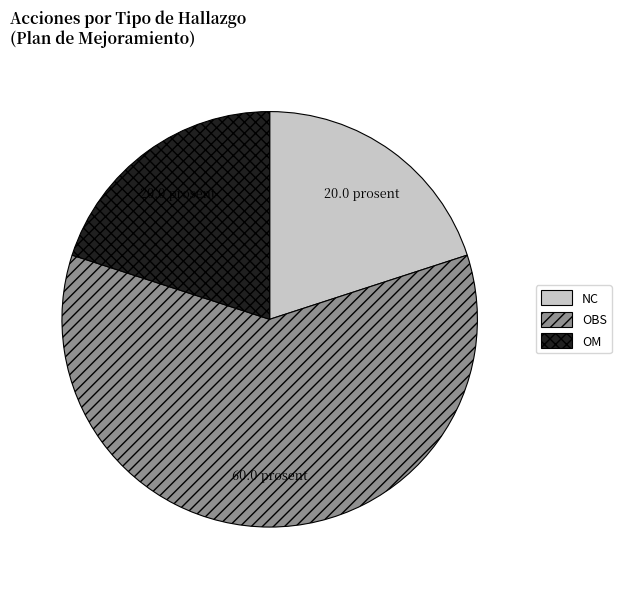

How many slices are in this pie chart?

3